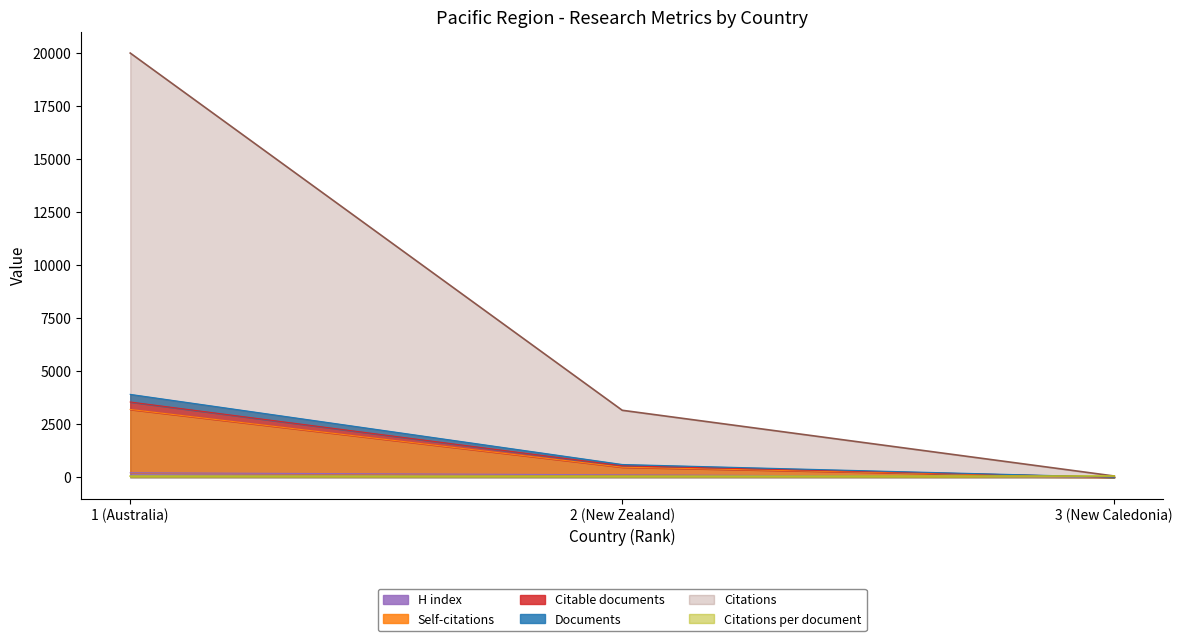

How many values in the Self-citations series are below 476?

1